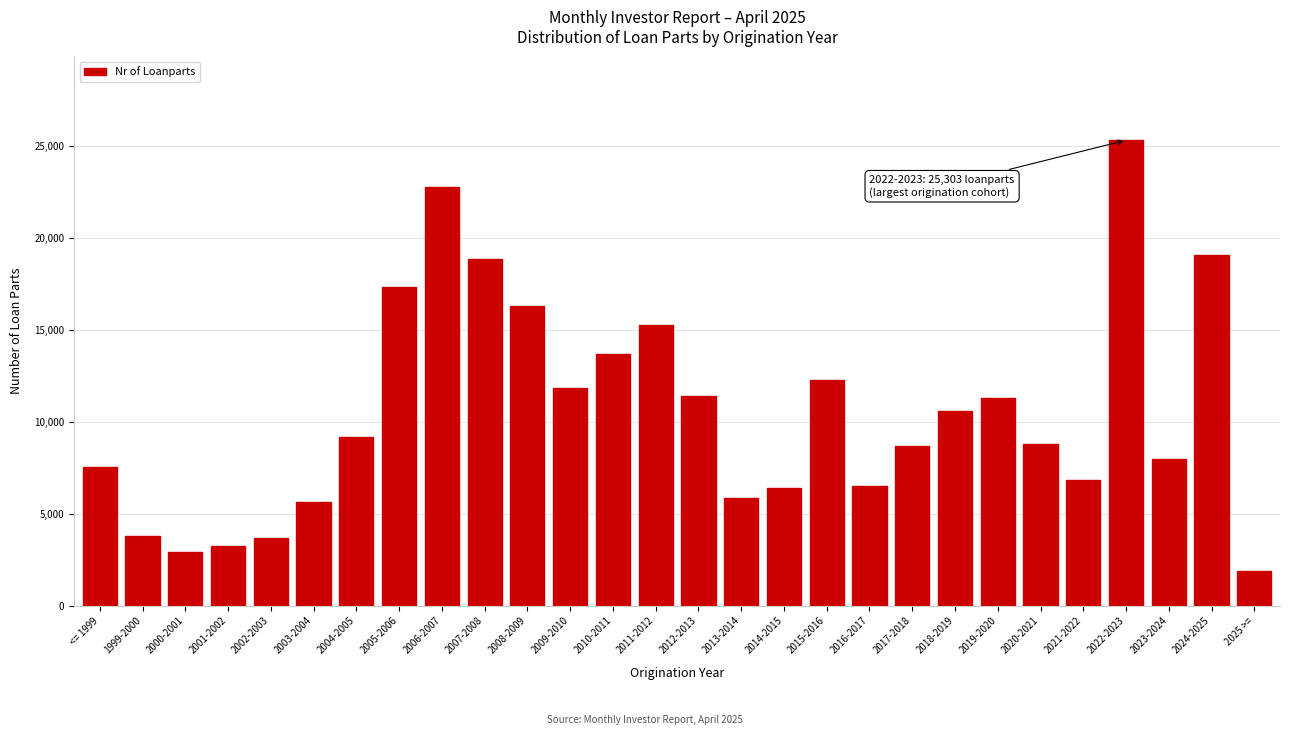

What is the label of the 19th bar from the left?

2016-2017